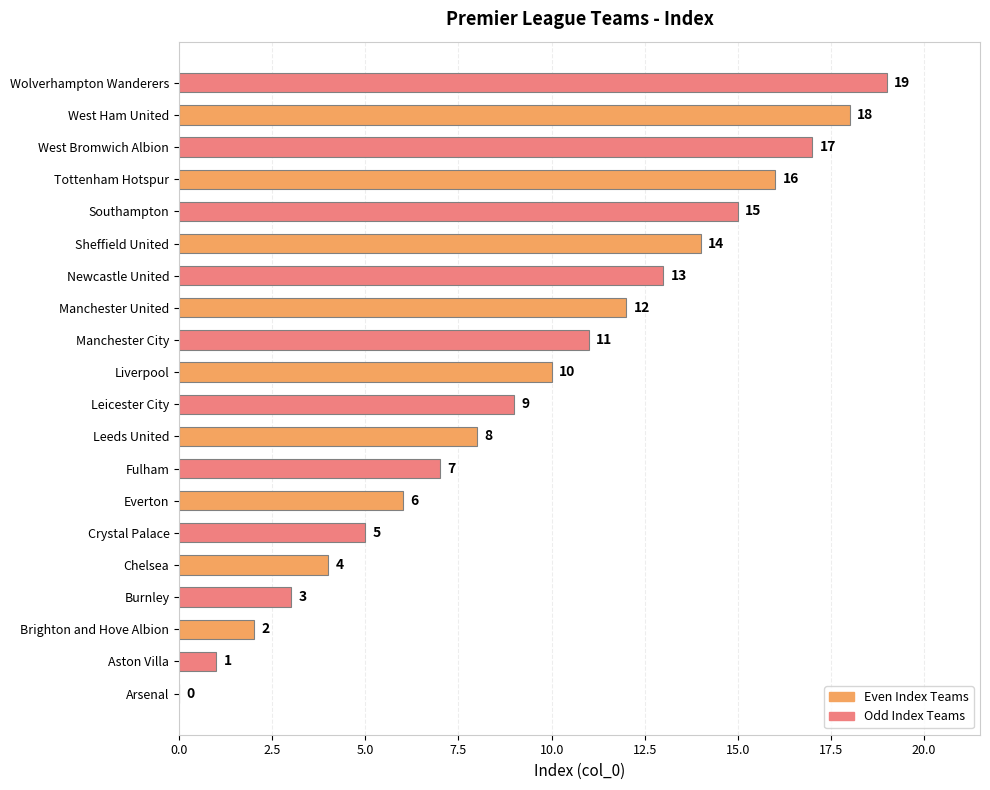

What is the change in value from Manchester United to West Bromwich Albion?

+5